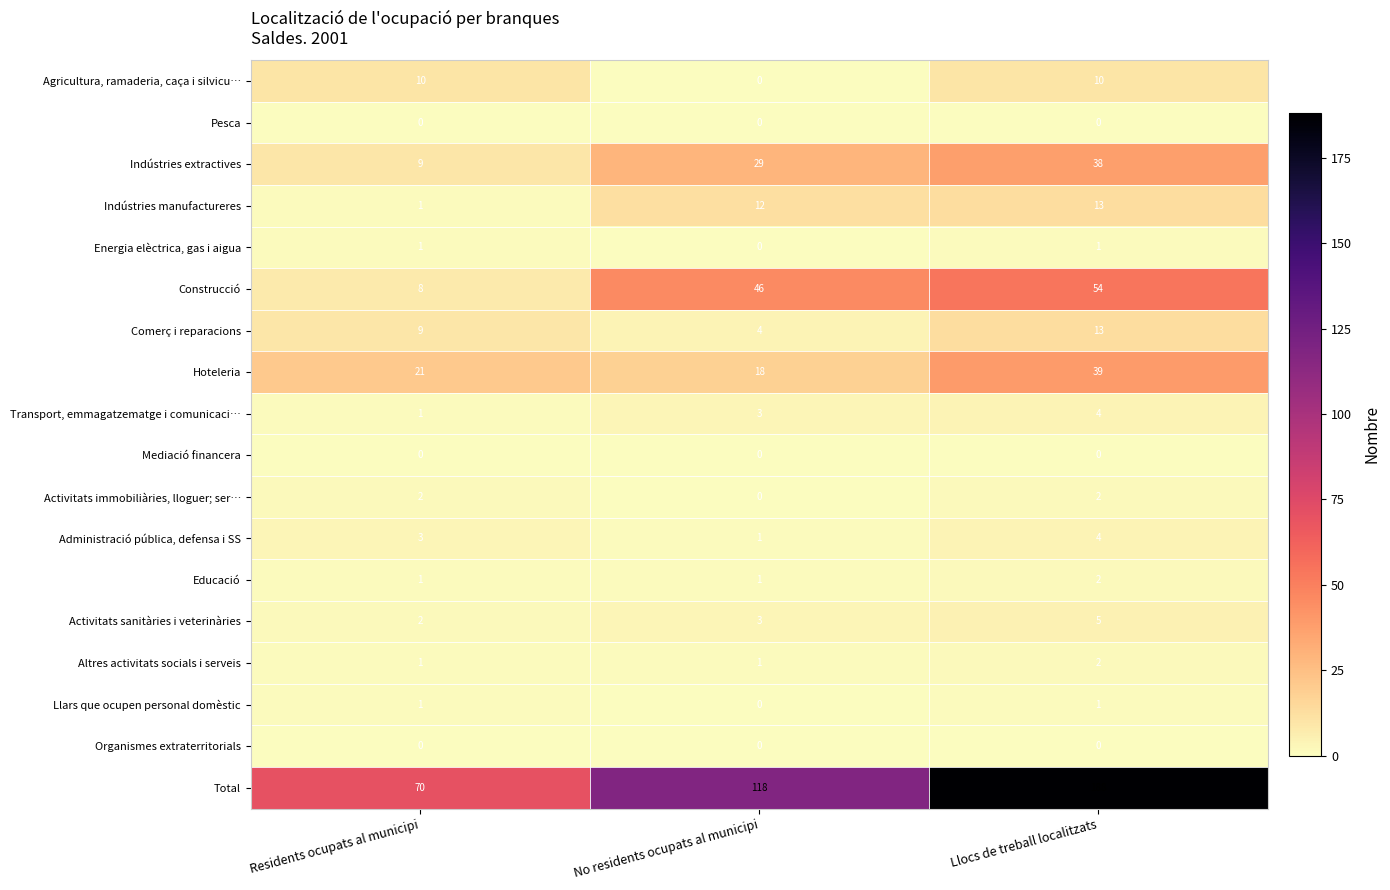

What value does the Indústries manufactureres series have at Llocs de treball localitzats, to the nearest 10?

10